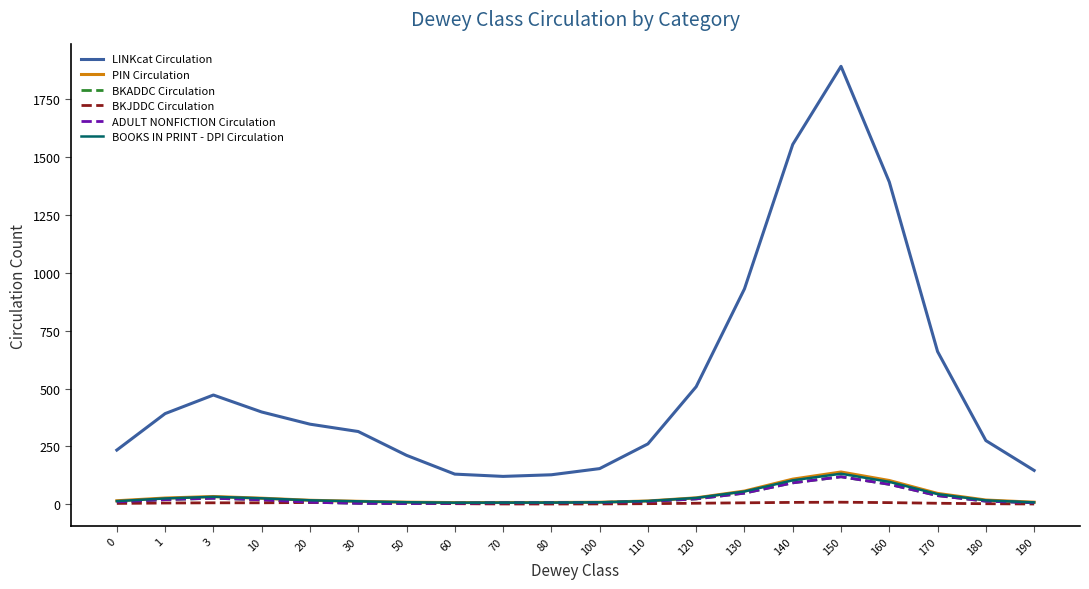

At which label is PIN Circulation closest to 72?

130